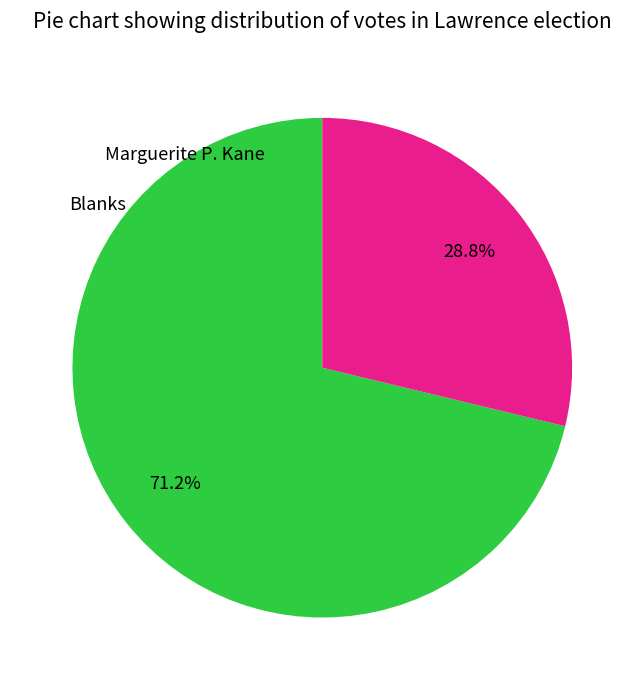

Is there any slice that represents more than half of the pie?

Yes